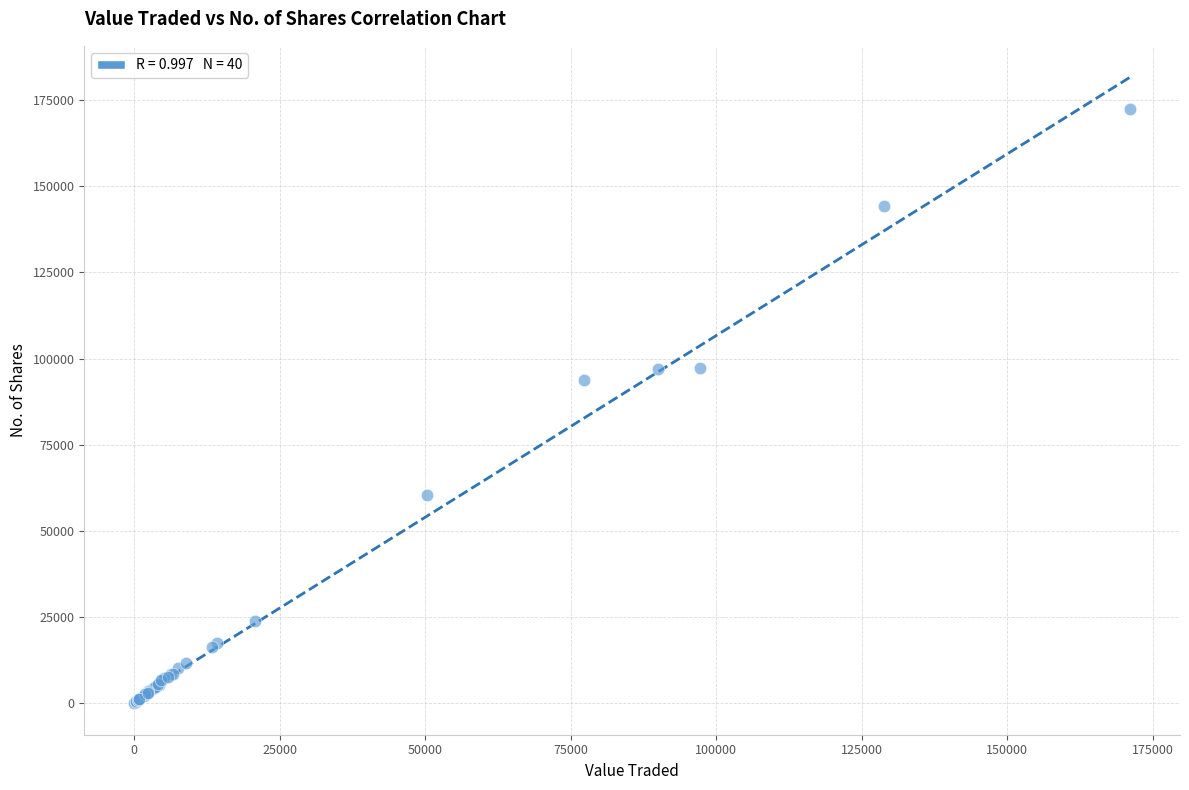

What Y value in the scatter plot is closest to 86129?

93755